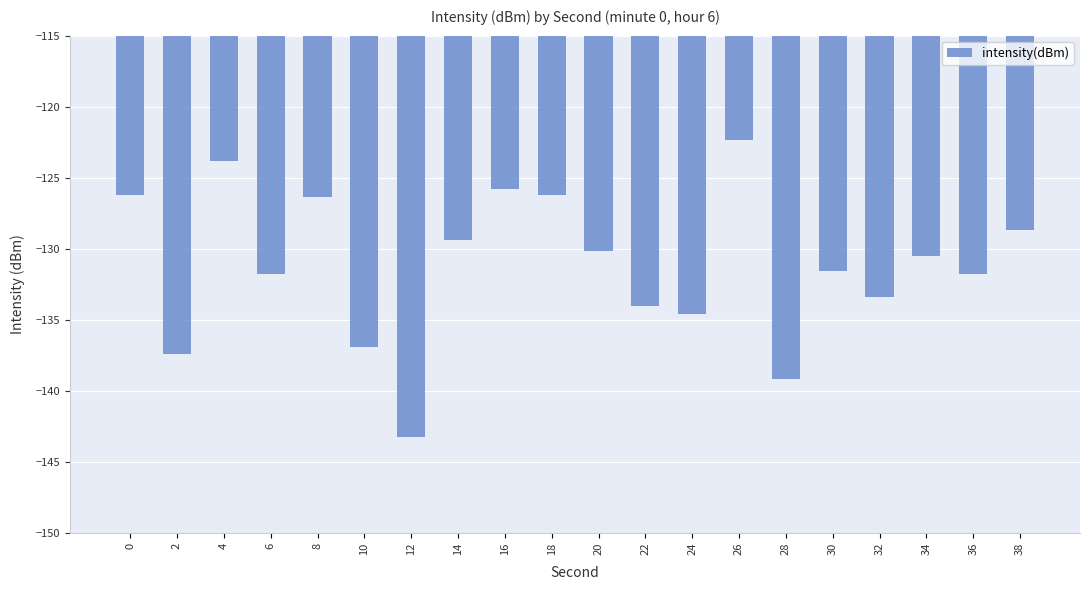

Which label corresponds to the largest value in the chart?

26